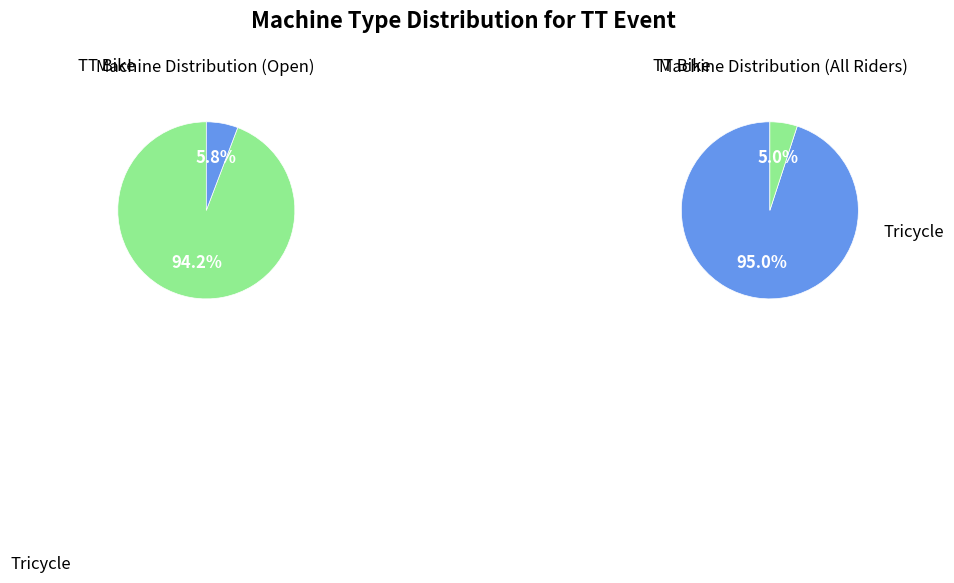

Which slice represents more than half of the pie?

TT Bike